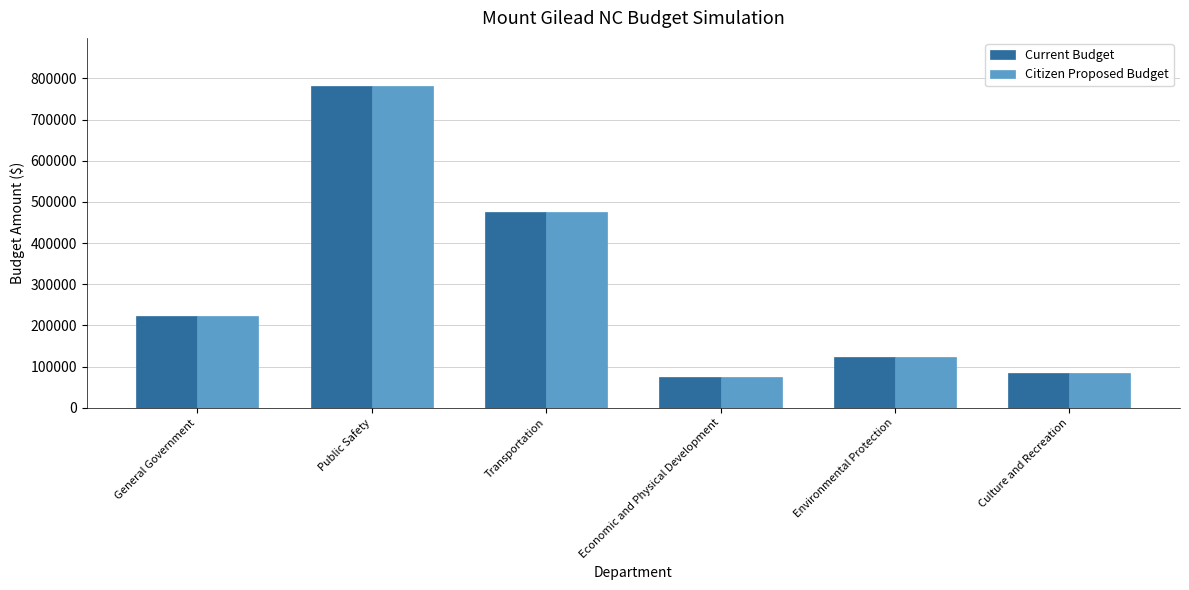

Is it true that Current Budget equals 190514 at Environmental Protection?

False